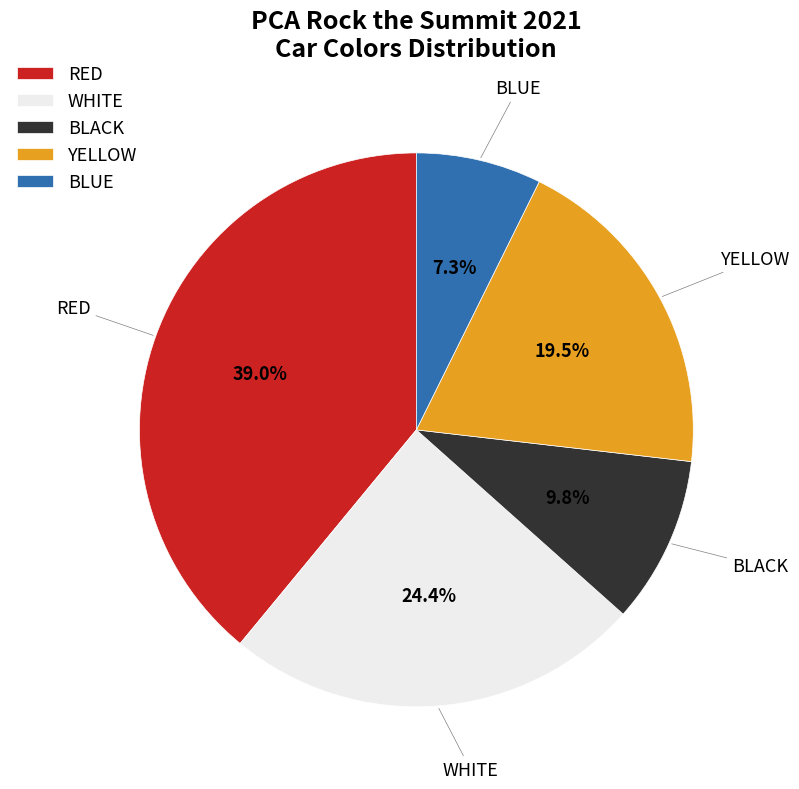

Does RED represent more than half of the total?

No